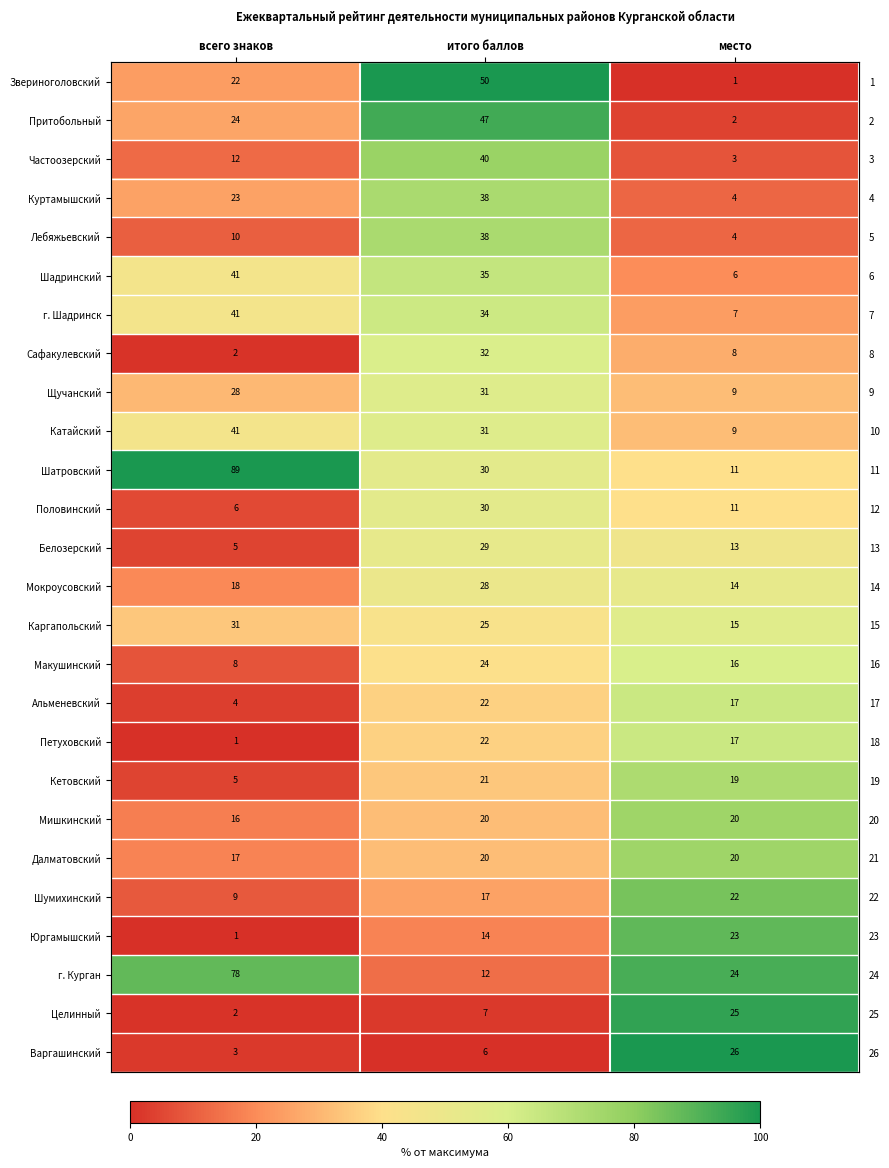

Which series has the largest total across all categories?

Шатровский